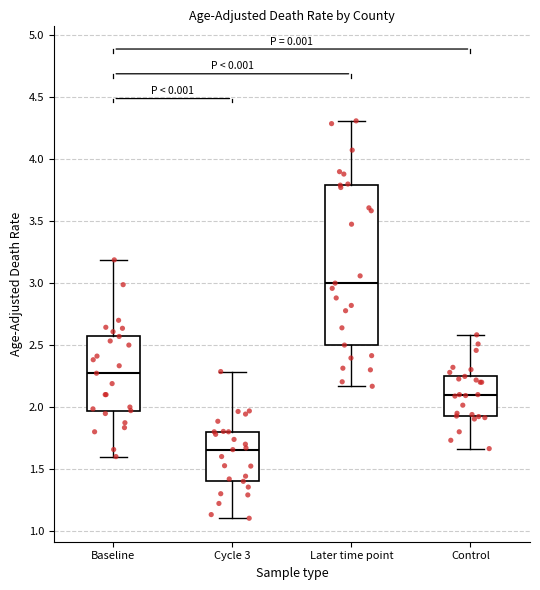

Where does the lower whisker of the box for Baseline end on the y-axis? The values are not printed on the chart, so give them approximately, as read against the axis.

1.60